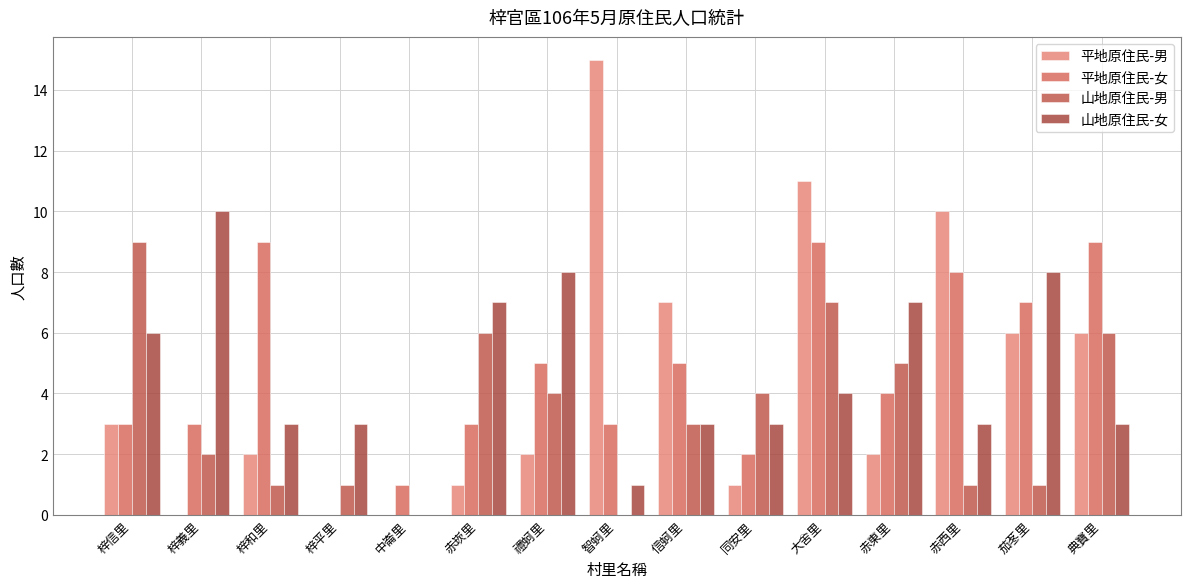

What position from the left is 赤東里?

12